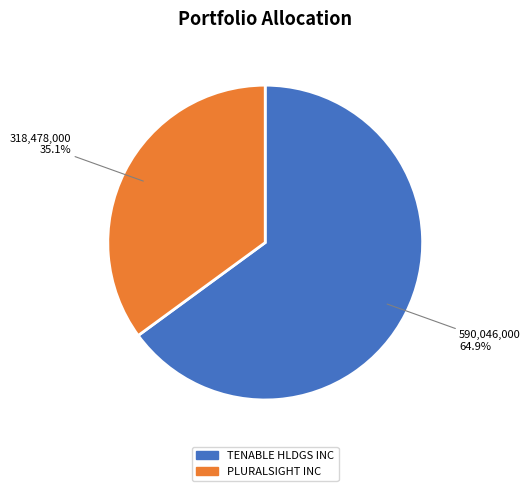

True or false: TENABLE HLDGS INC accounts for 65% of the total.

True